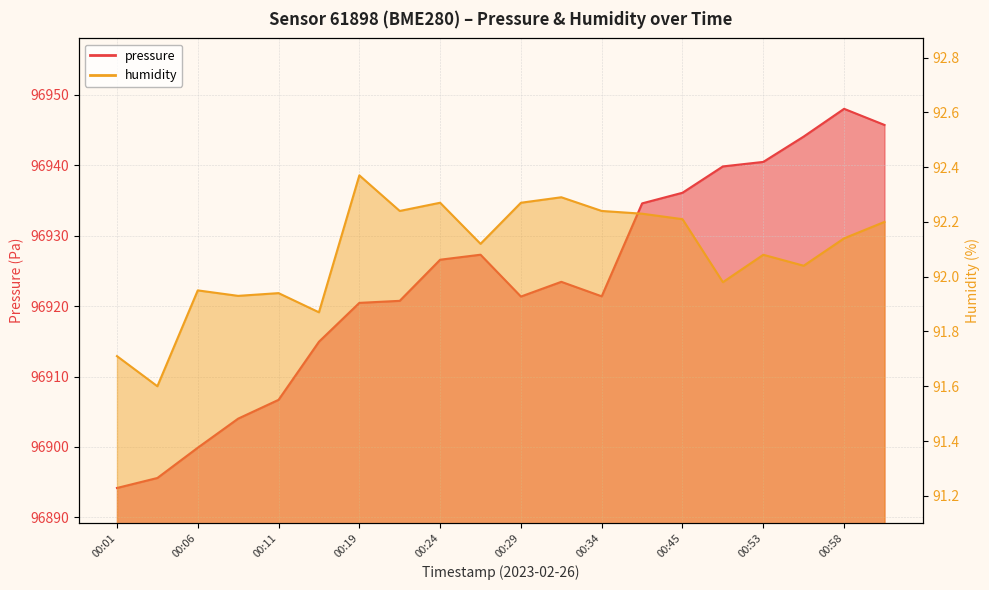

How many interior local valleys does the humidity series have?

7